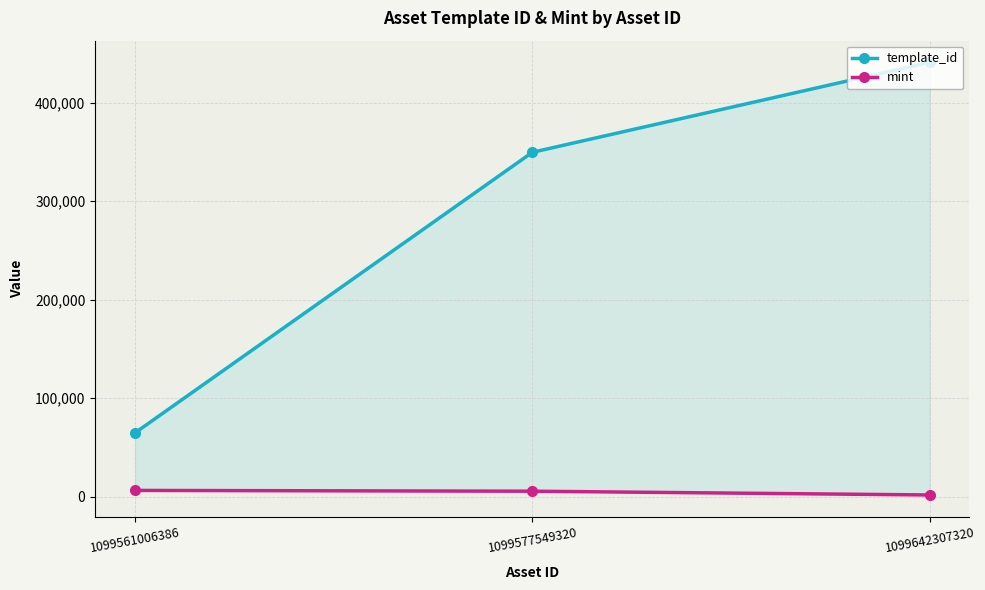

Rank the series by their maximum value, from highest to lowest.

template_id, mint